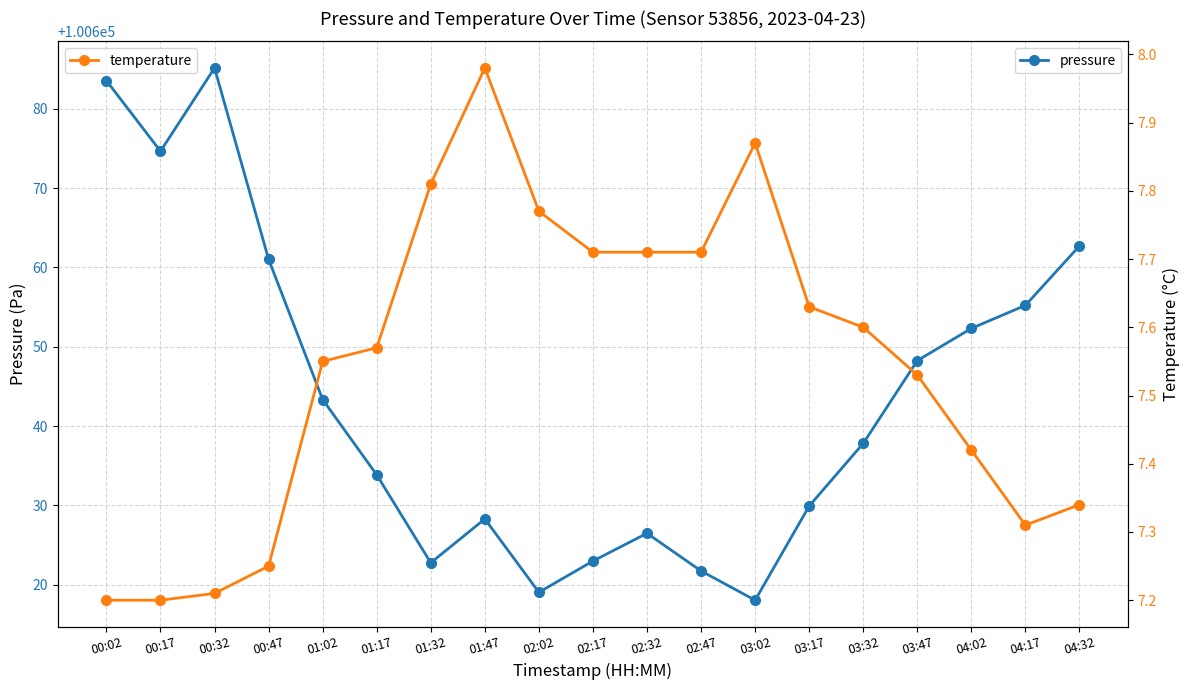

True or false: pressure has a value of 49080.5 at 03:17.

False